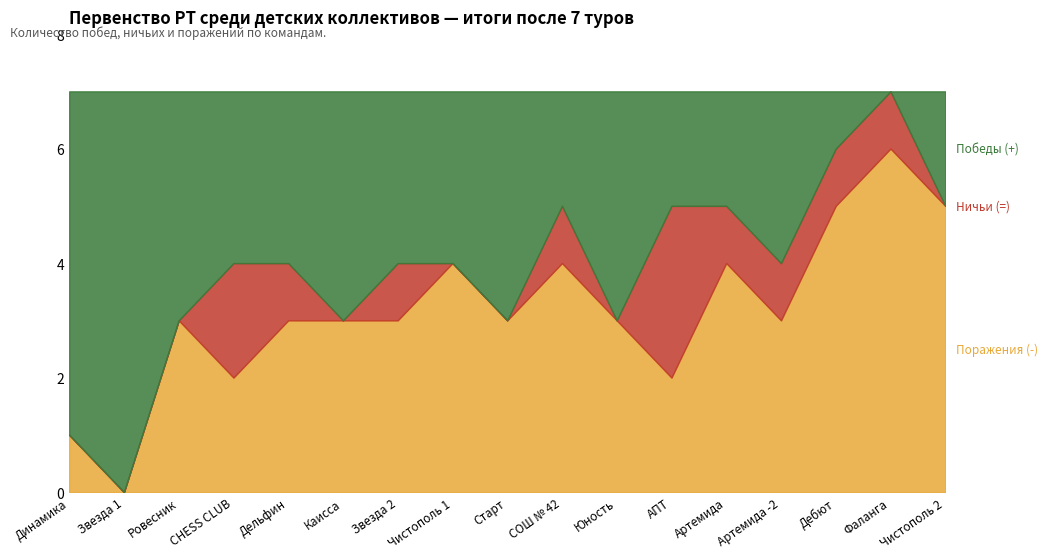

What is the total value across all series at Дельфин?

7